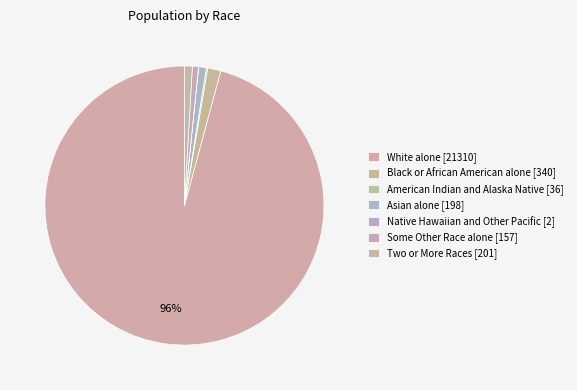

What percentage is the Some Other Race alone slice, to the nearest percent?

1%